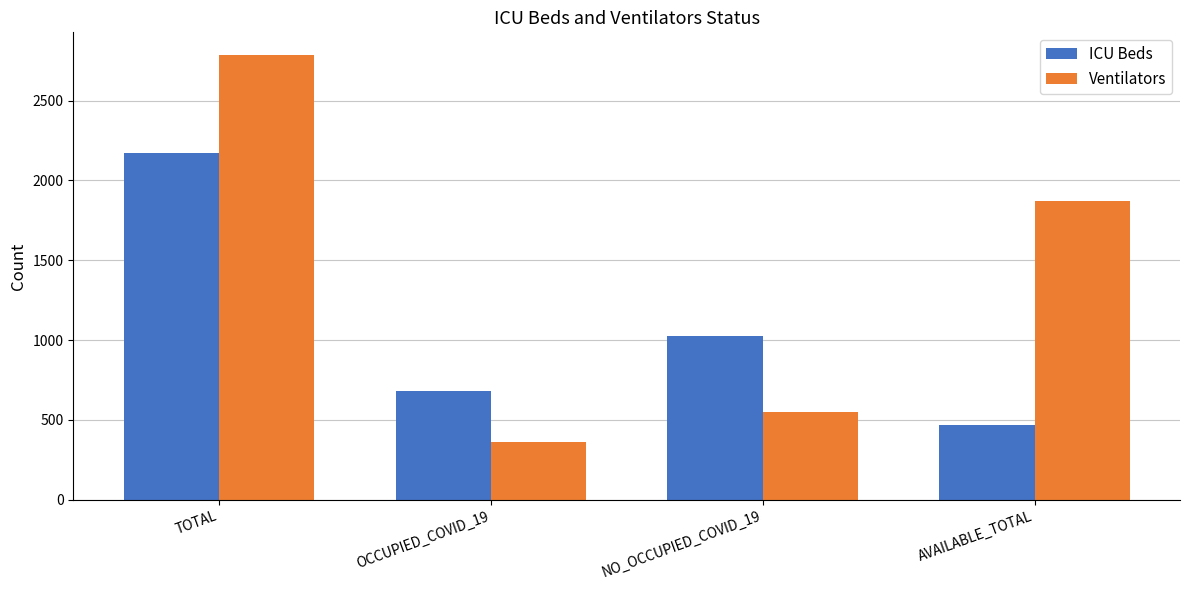

What is the spread (max minus min) of values at OCCUPIED_COVID_19?

317